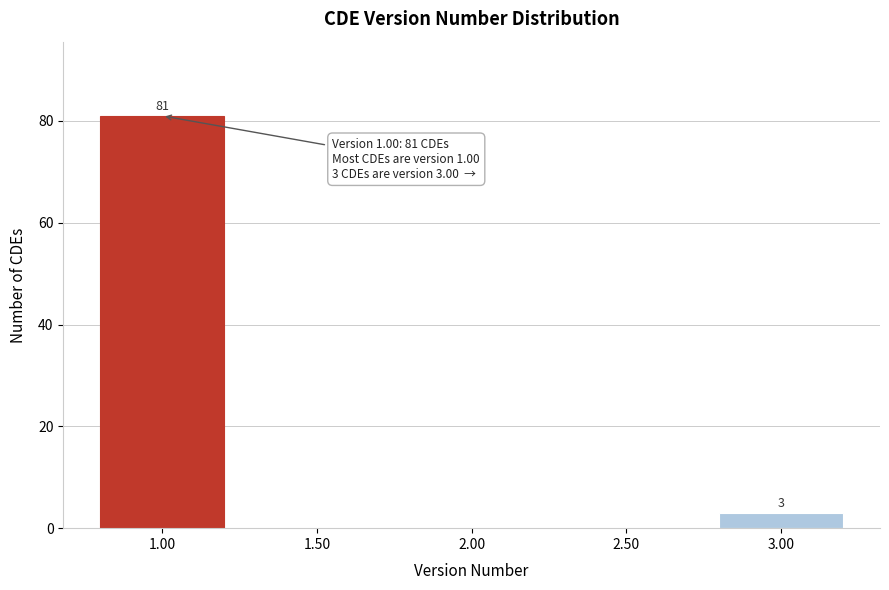

Reading left to right, what are all the values shown in this chart?

1.00=81	1.50=0	2.00=0	2.50=0	3.00=3